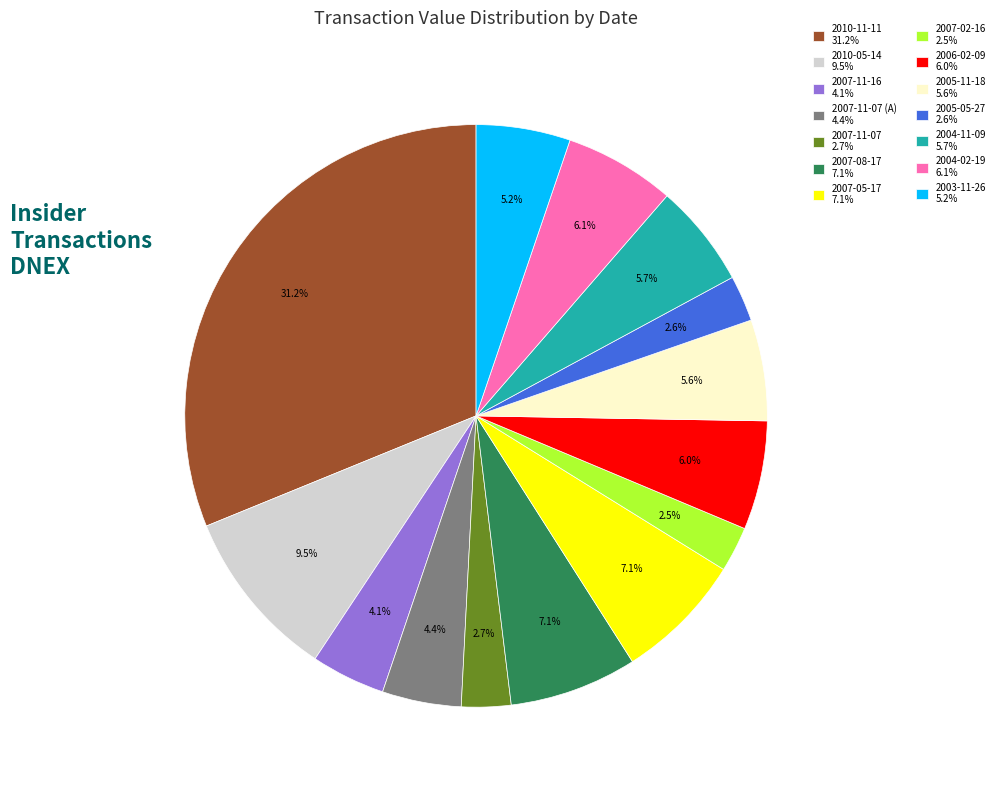

Count the number of slices in the pie.

14